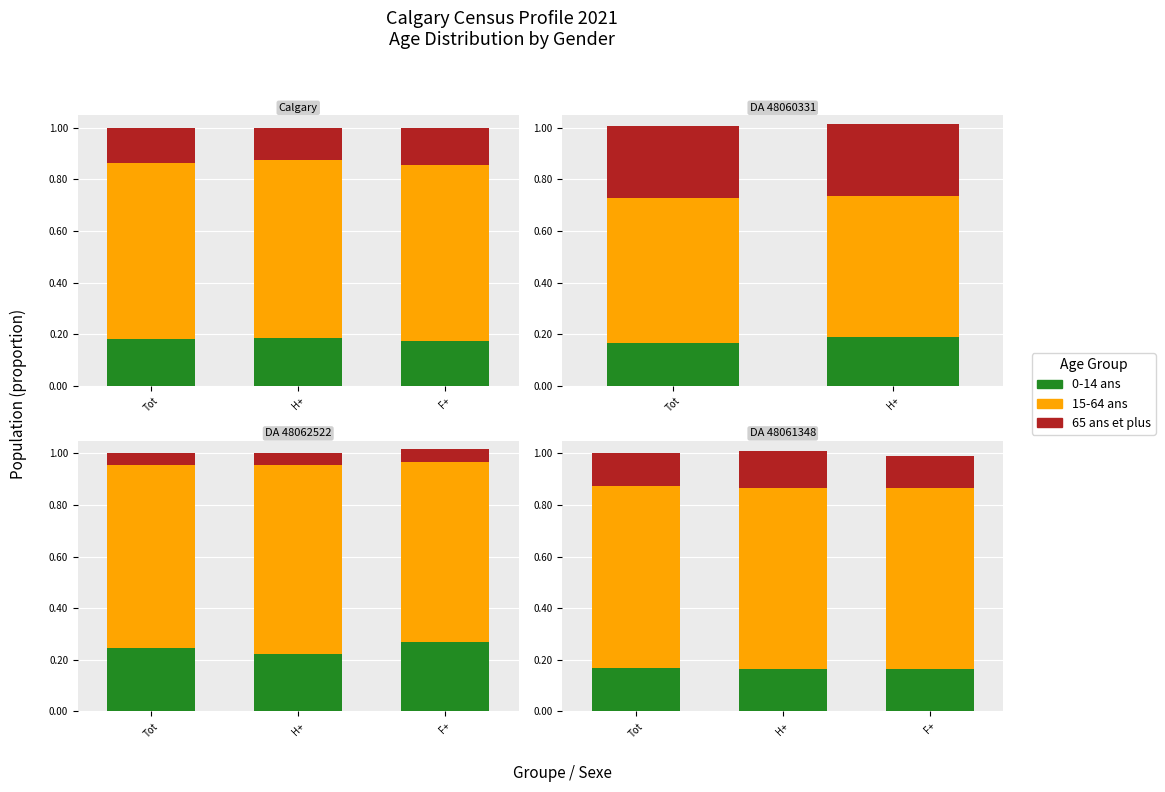

What is the approximate value of 15-64 ans at Tot?

0.7